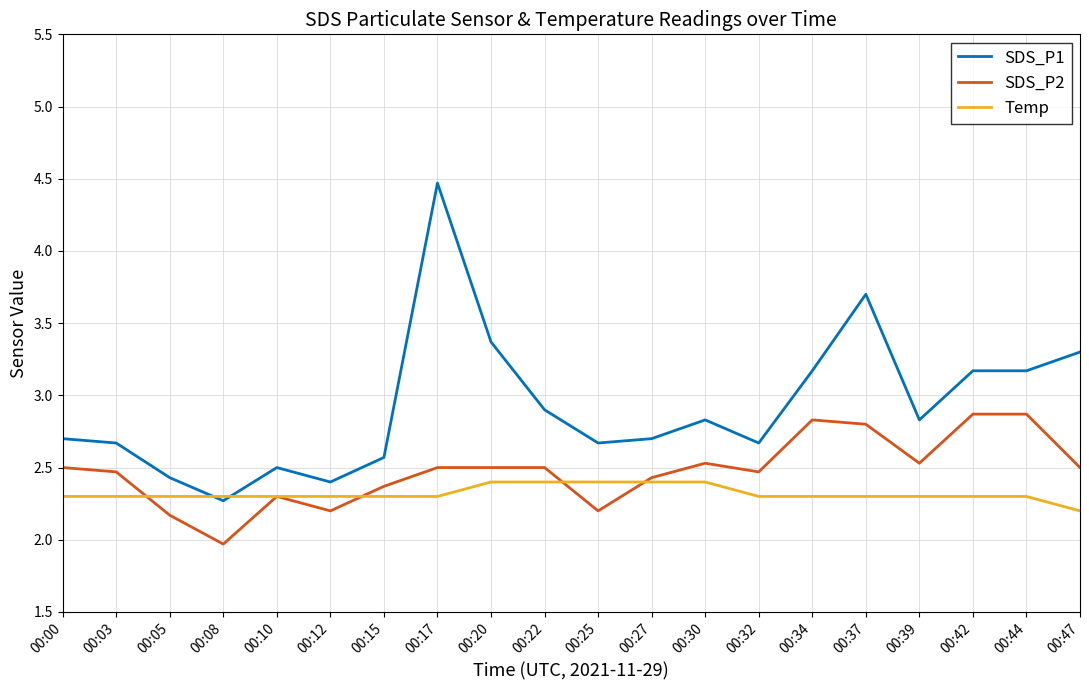

What is the smallest value displayed?

2.0